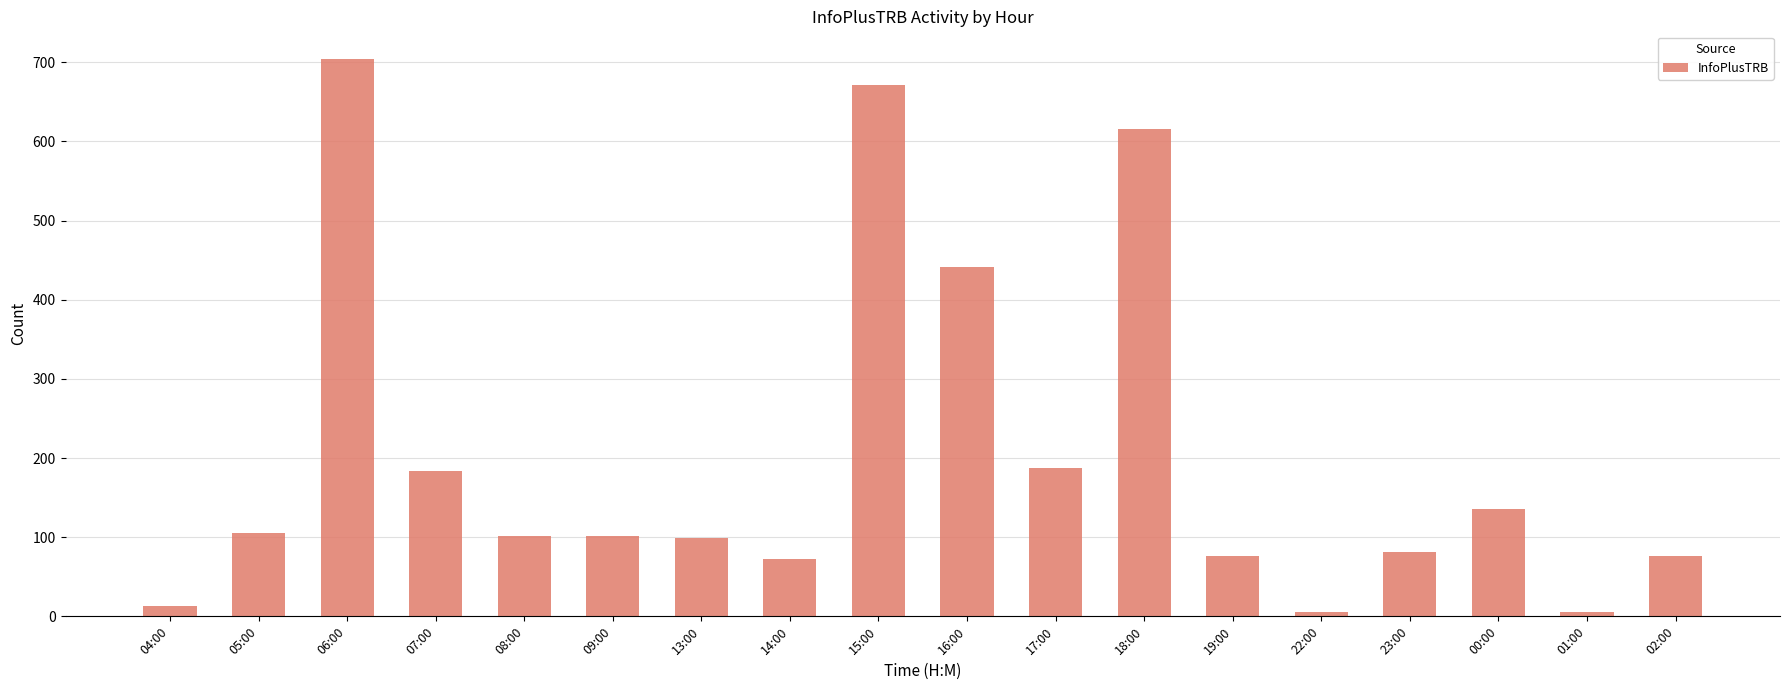

What is the change in value from 13:00 to 16:00?

+343